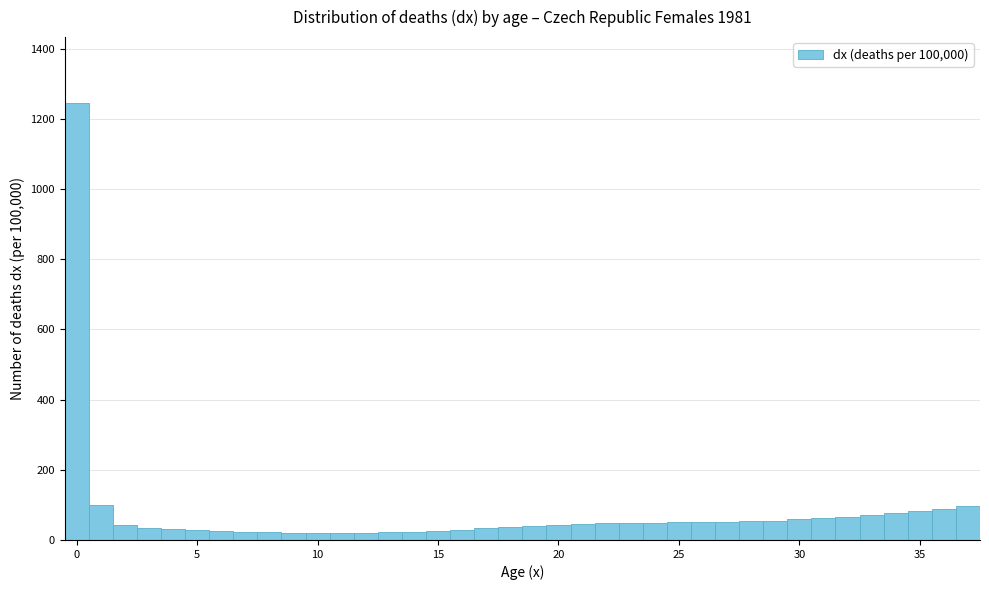

Read against the x-axis, roughly where is the centre of the tallest bar?

0.0